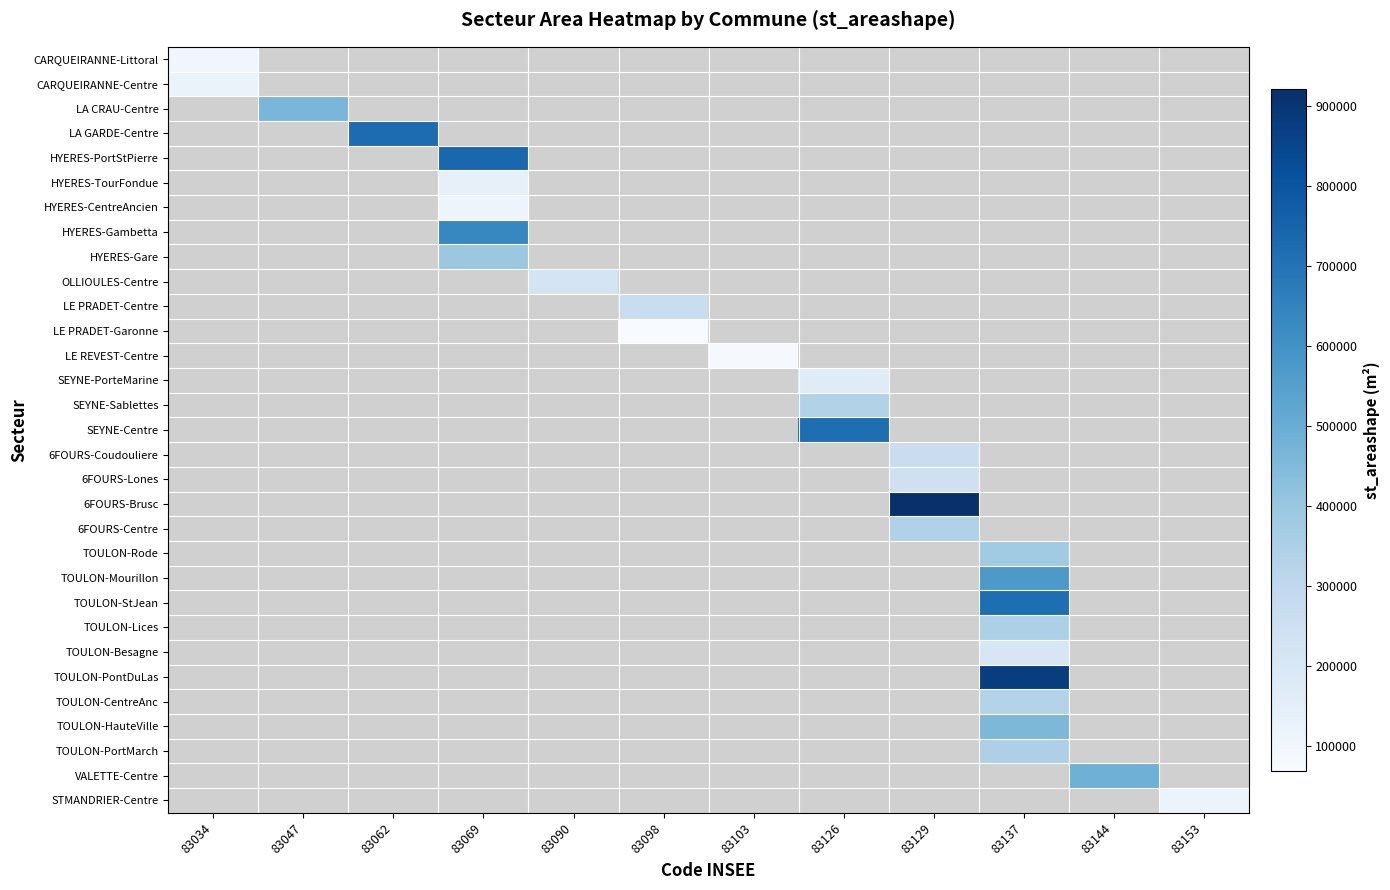

Between 83103 and 83098, which is larger?

83098